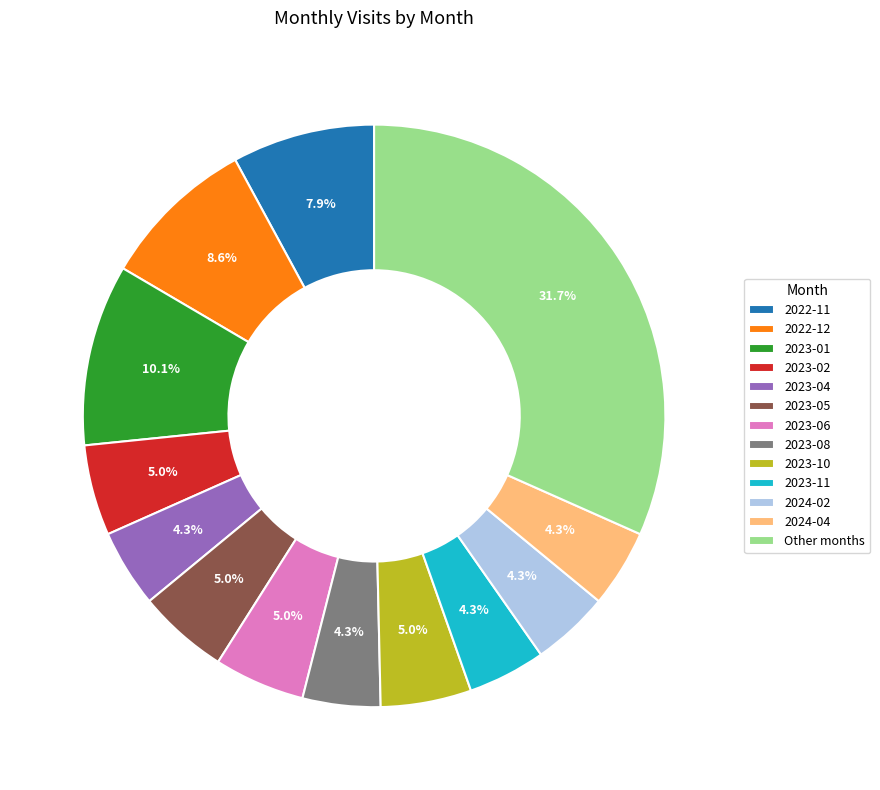

To the nearest percent, what is the average slice percentage?

8%